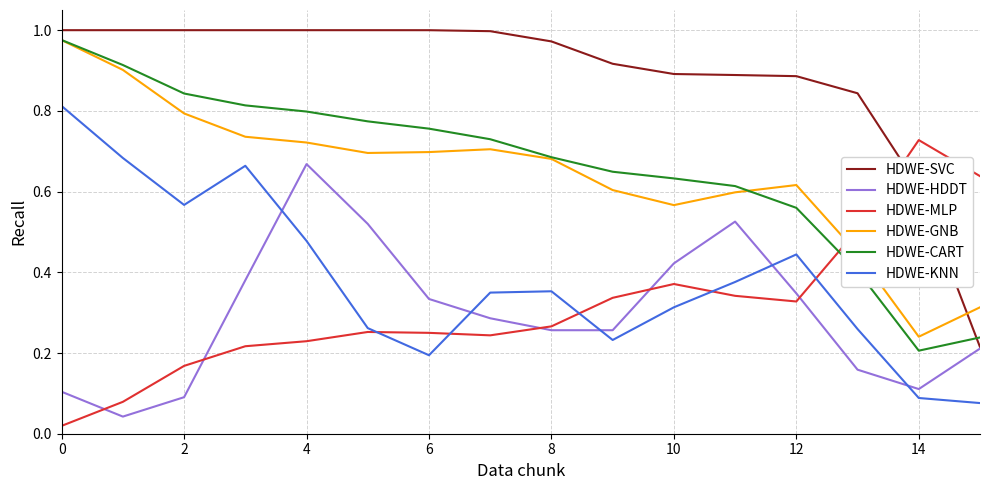

How many intersections are there between HDWE-KNN and HDWE-MLP?

5